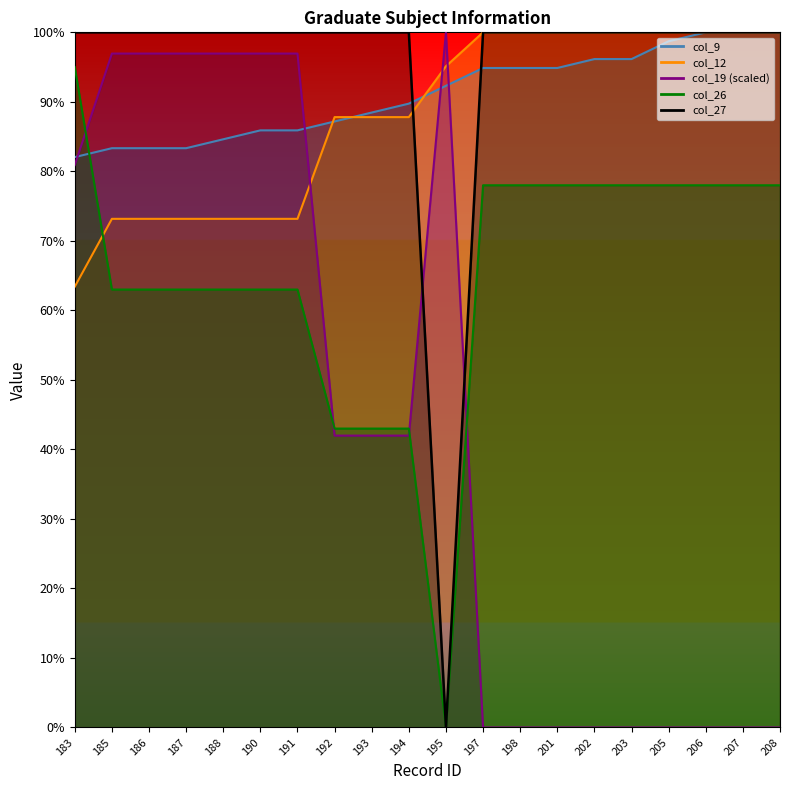

How many values in the col_26 series are below 78?

10